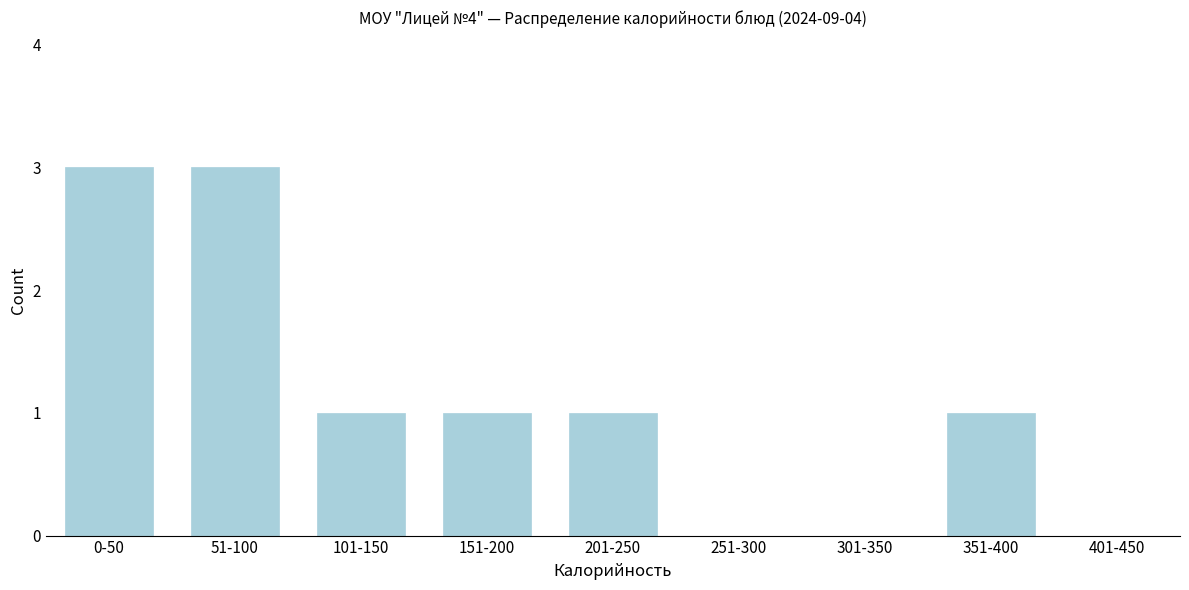

Reading left to right, list all the values displayed in this chart.

0-50=3	51-100=3	101-150=1	151-200=1	201-250=1	251-300=0	301-350=0	351-400=1	401-450=0